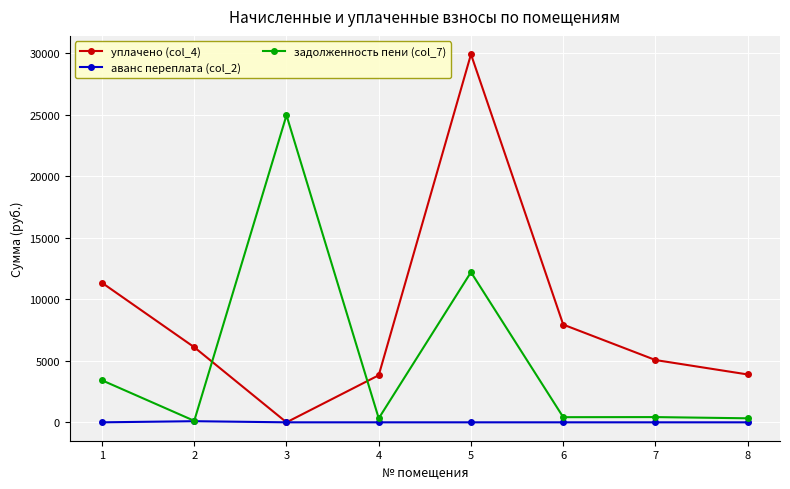

At which category does уплачено (col_4) reach its first local peak?

5